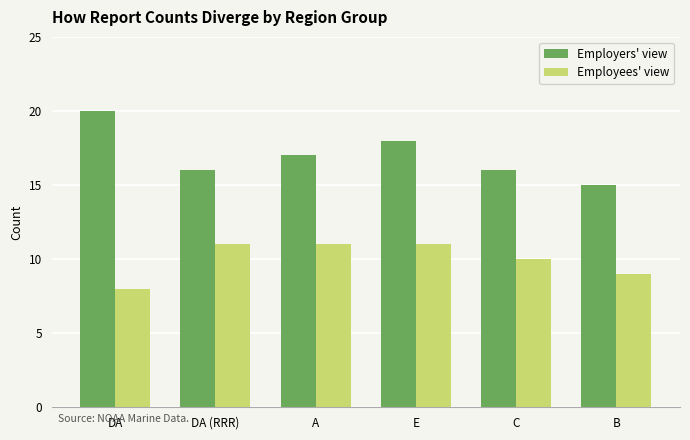

Which series has the largest range (max minus min)?

Employers' view